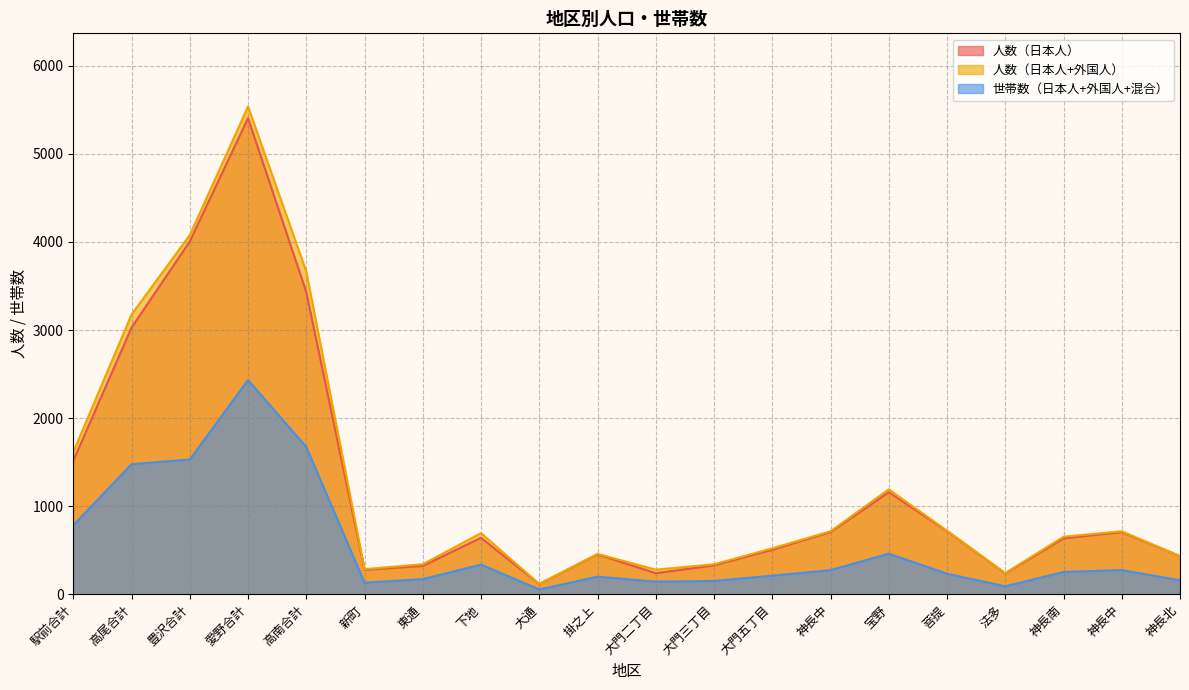

What is the highest value of the 人数（日本人+外国人） series?

5538